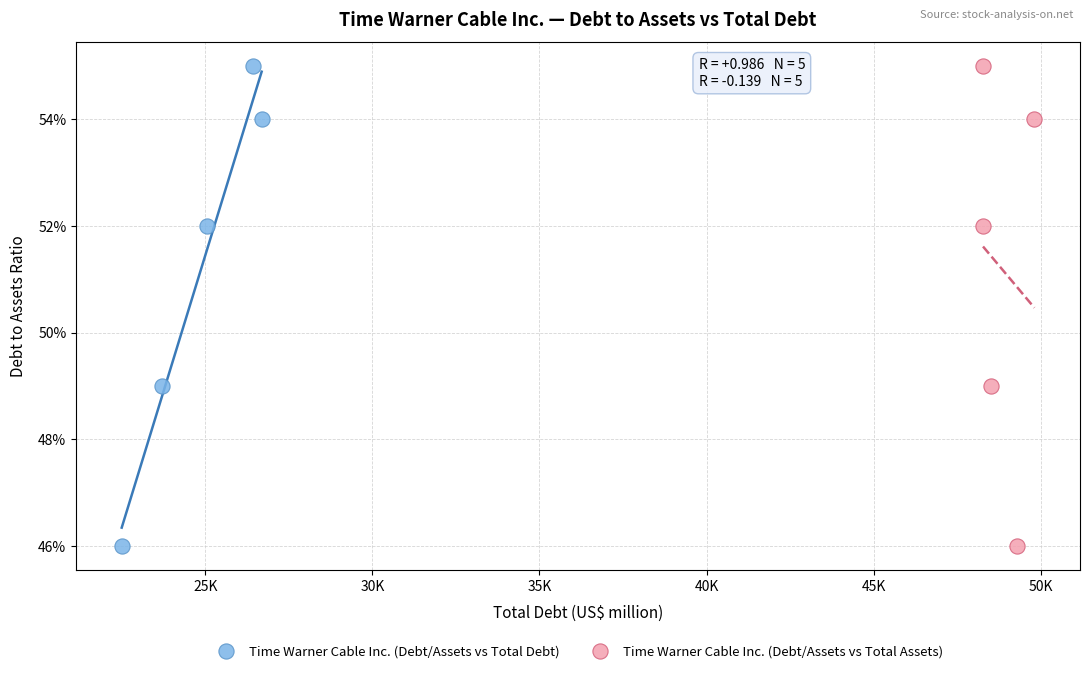

What are all the series names shown in the legend?

Time Warner Cable Inc. (Debt/Assets vs Total Debt), Time Warner Cable Inc. (Debt/Assets vs Total Assets)